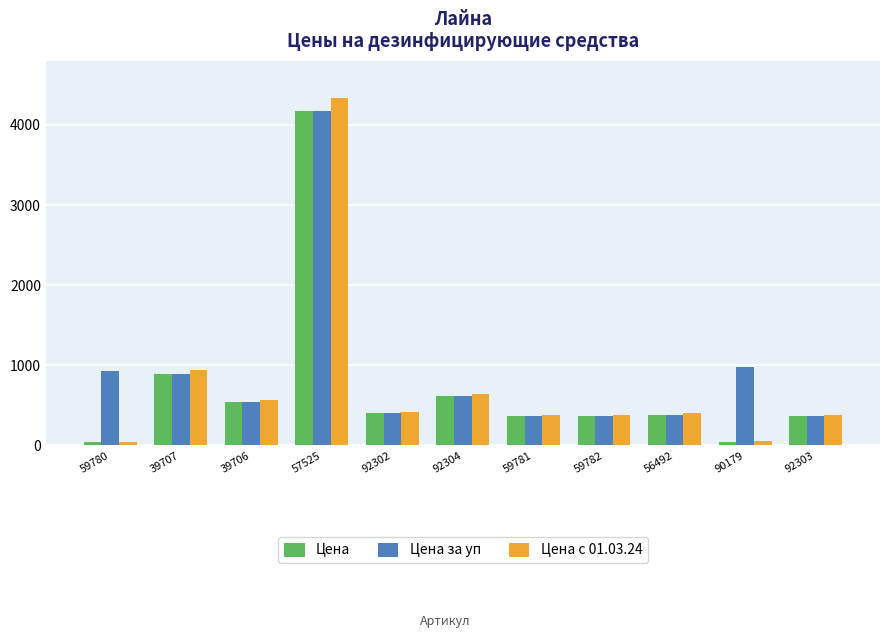

The Цена за уп series shows 626.5 at 59781. True or false?

False